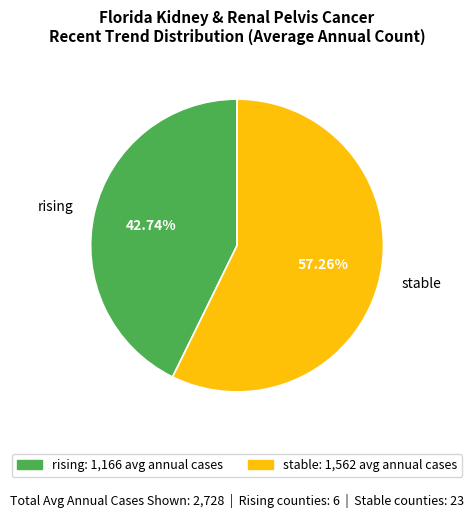

Rank the categories by value from highest to lowest.

stable, rising